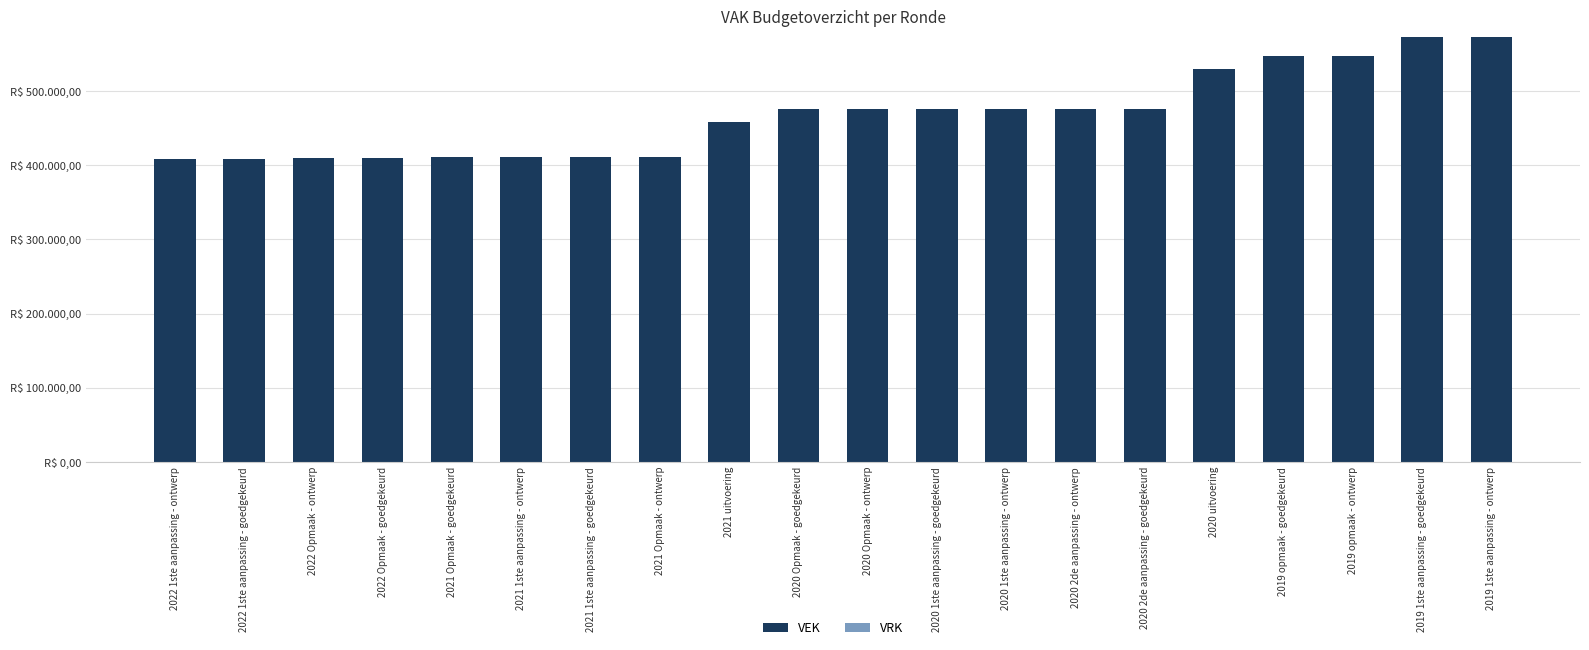

What is the label of the 14th bar from the left?

2020 2de aanpassing - ontwerp